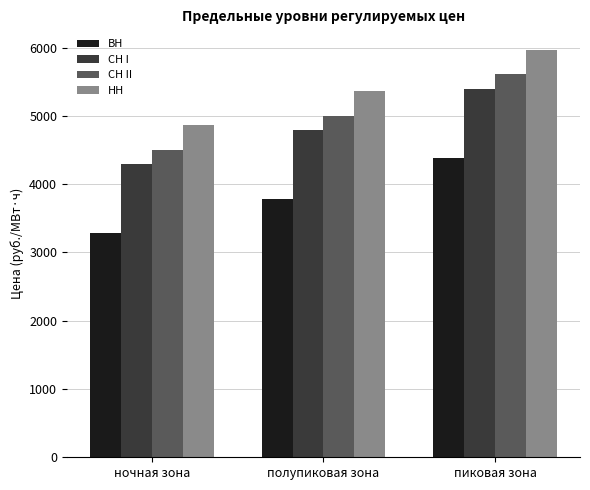

How many groups of bars are there?

3